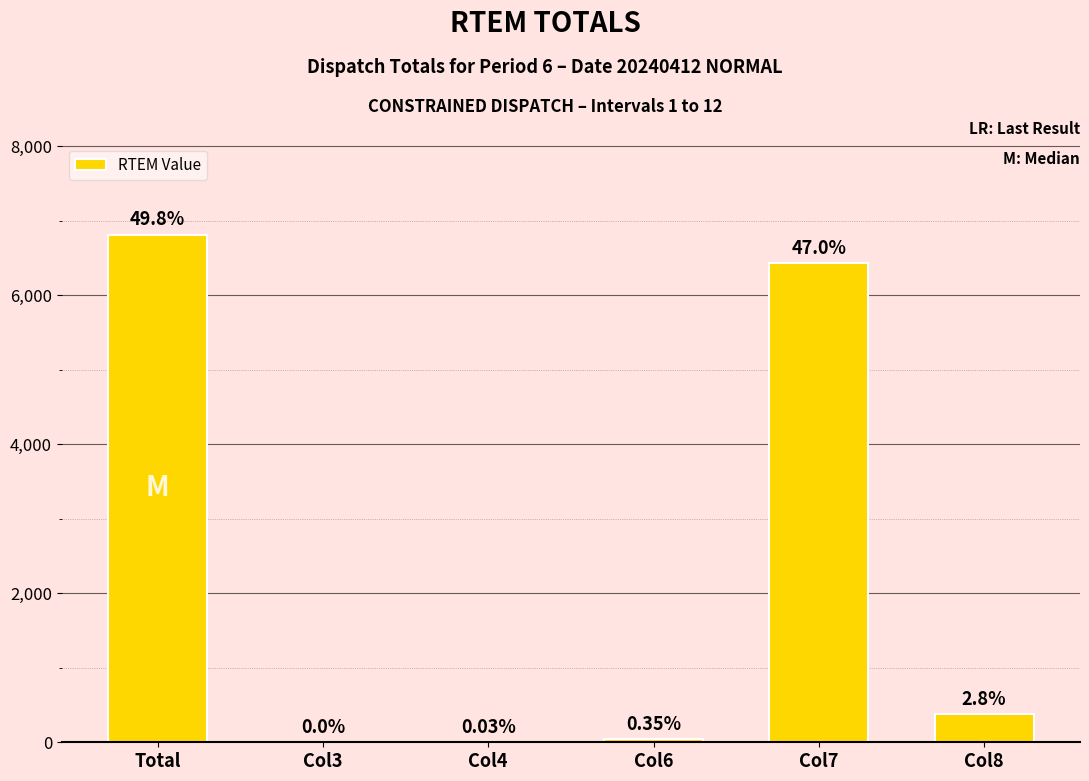

Rank the categories by value from lowest to highest.

Col3, Col4, Col6, Col8, Col7, Total